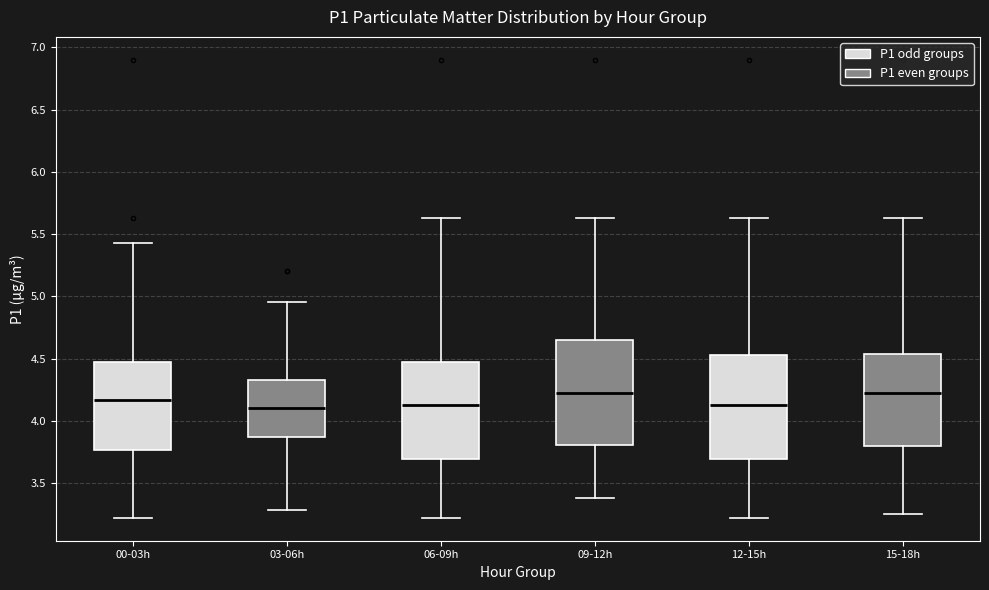

Reading left to right, transcribe this box plot: for each box, give where its median line is, the range the box spans, and where its two whiskers end, as read against the y-axis. The values are not printed on the chart, so give them approximately, as read against the axis.

00-03h: median 4.15, box 3.75 to 4.45, whiskers 3.20 to 5.45
03-06h: median 4.10, box 3.85 to 4.35, whiskers 3.30 to 4.95
06-09h: median 4.15, box 3.70 to 4.45, whiskers 3.20 to 5.65
09-12h: median 4.20, box 3.80 to 4.65, whiskers 3.40 to 5.65
12-15h: median 4.15, box 3.70 to 4.55, whiskers 3.20 to 5.65
15-18h: median 4.20, box 3.80 to 4.55, whiskers 3.25 to 5.65